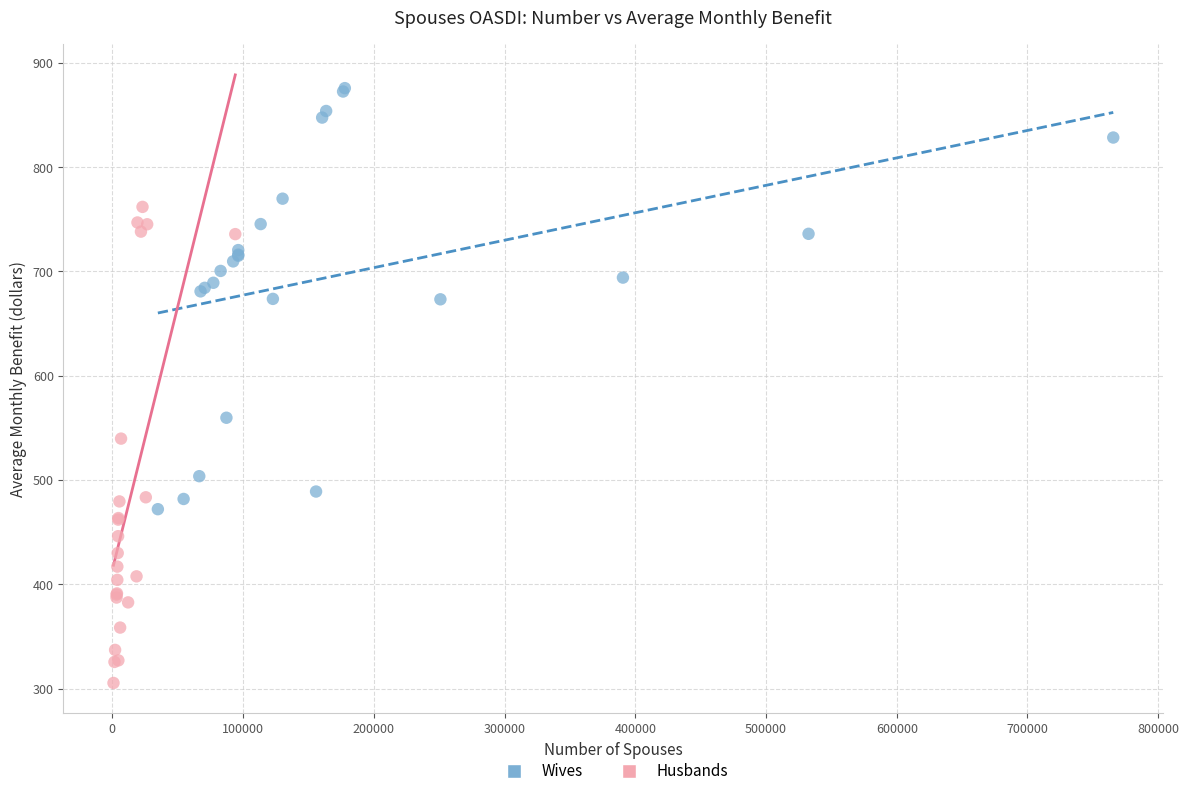

What are all the series names shown in the legend?

Wives, Husbands